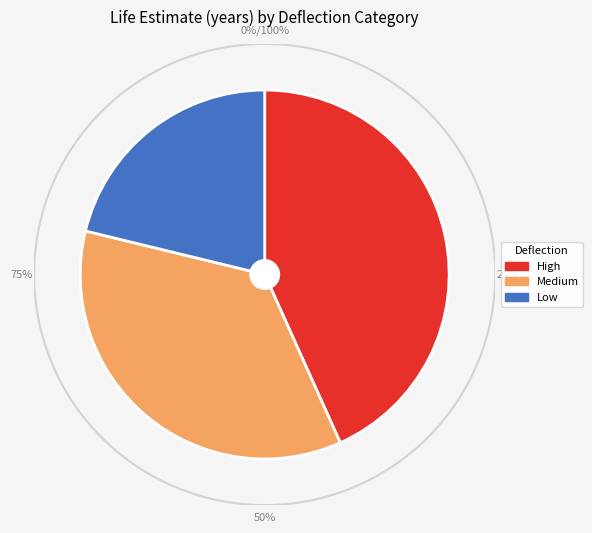

Does Medium account for over 50% of the chart?

No